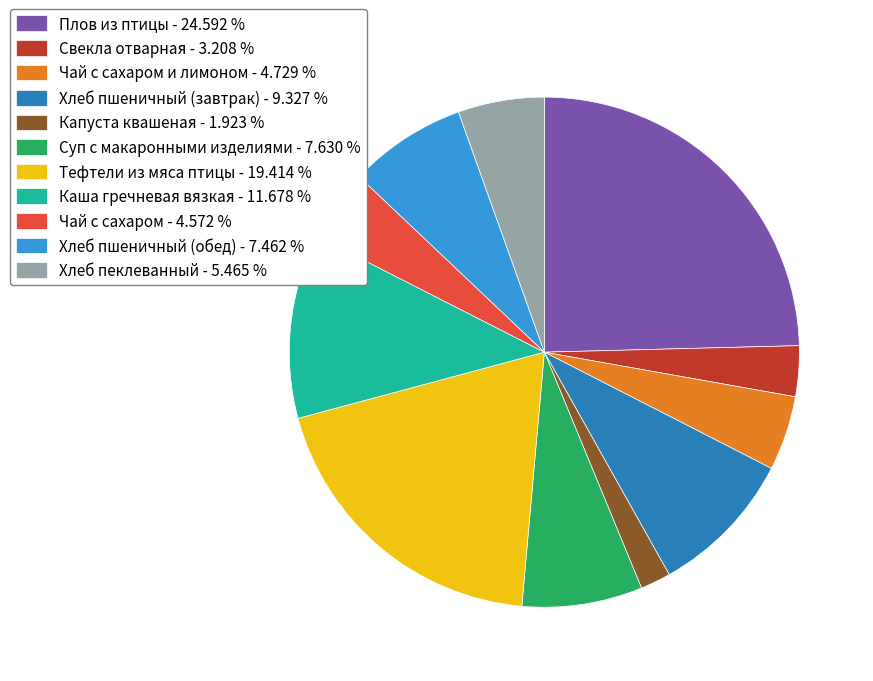

Is Плов из птицы - 24.592 % the majority of the pie?

No